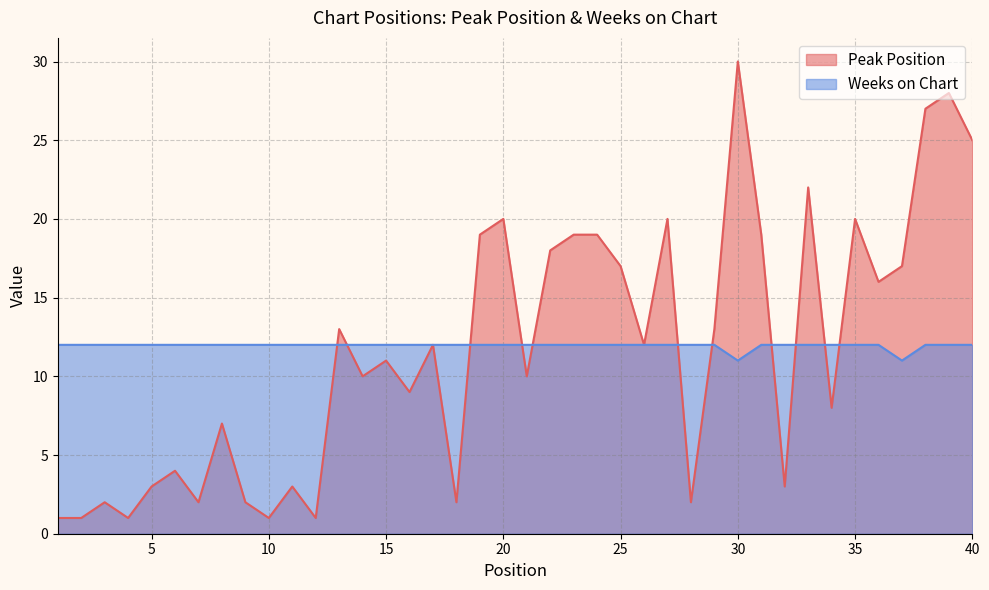

What is the difference between the second highest and second lowest values in the Peak Position series?

27